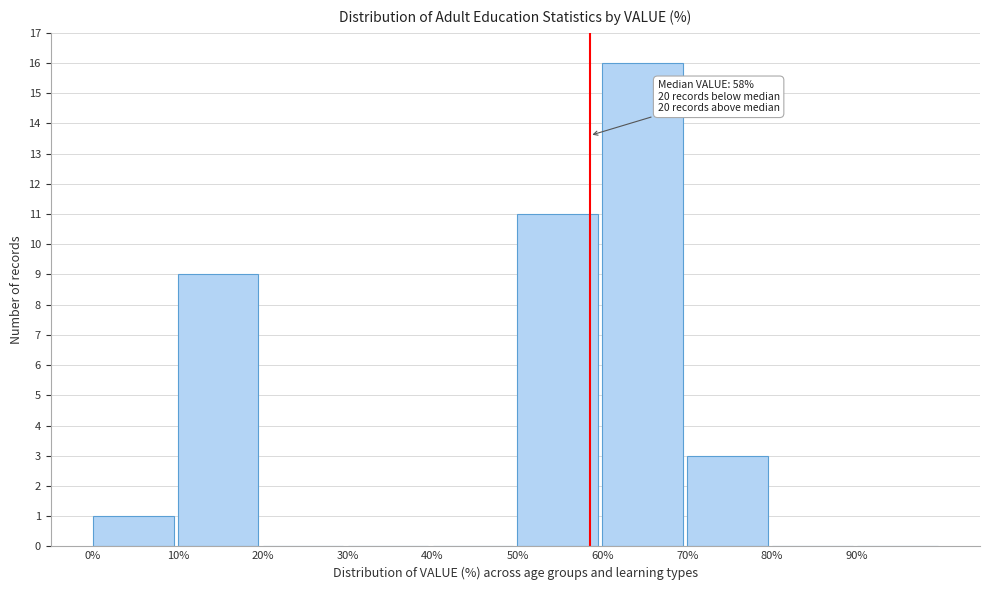

Over which range of the x-axis is the bar tallest?

60 to 70